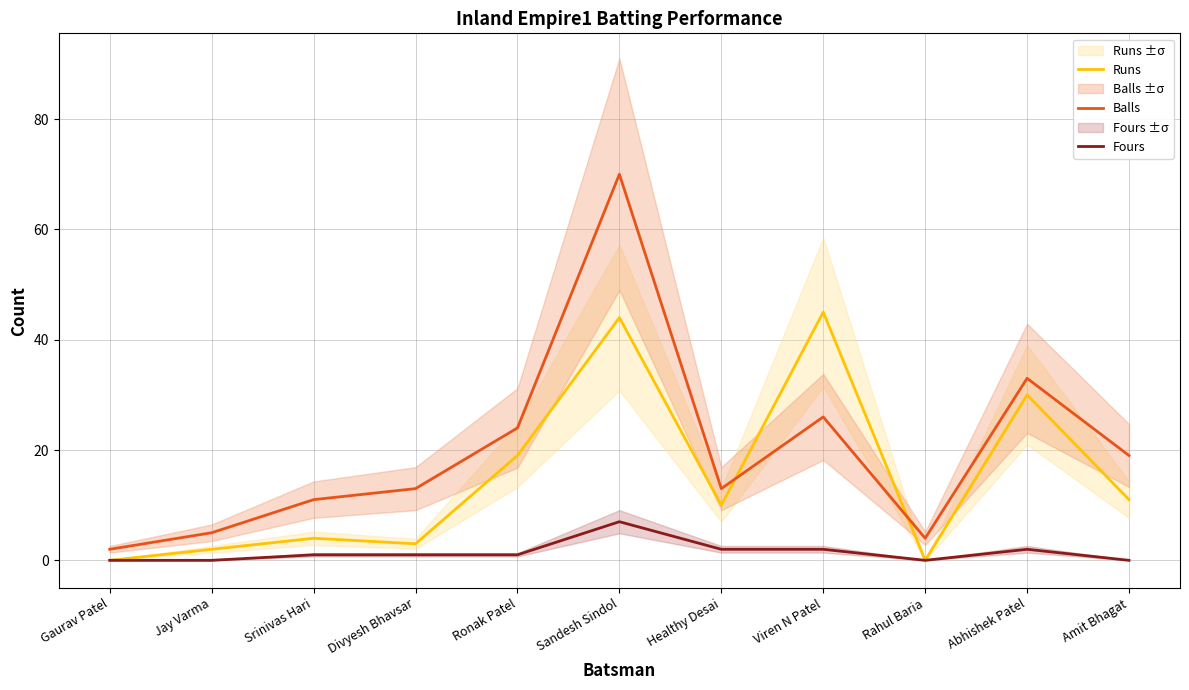

The Balls series shows 8 at Jay Varma. True or false?

False